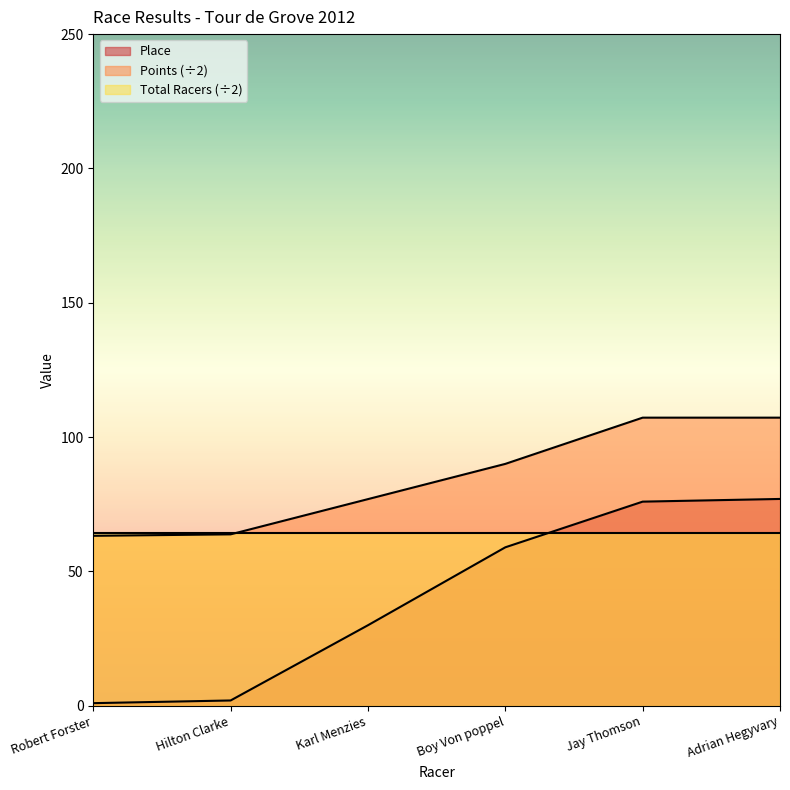

What is the average value of the Place series?

40.8